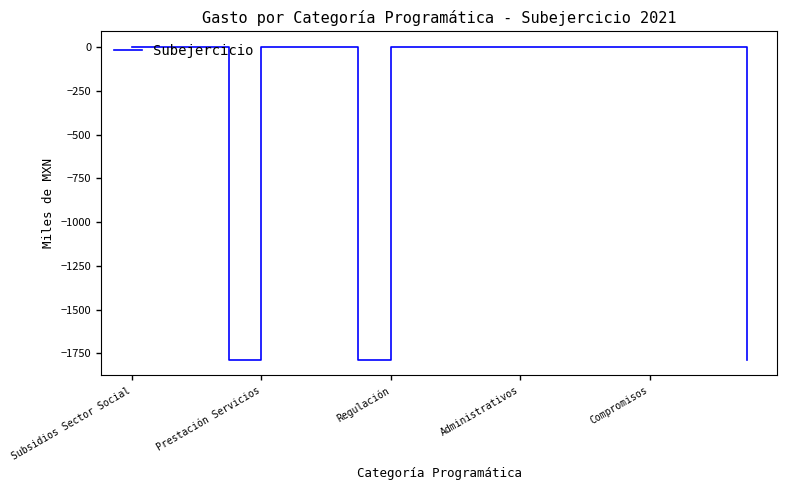

What is the difference between the maximum and minimum values?

1786.7